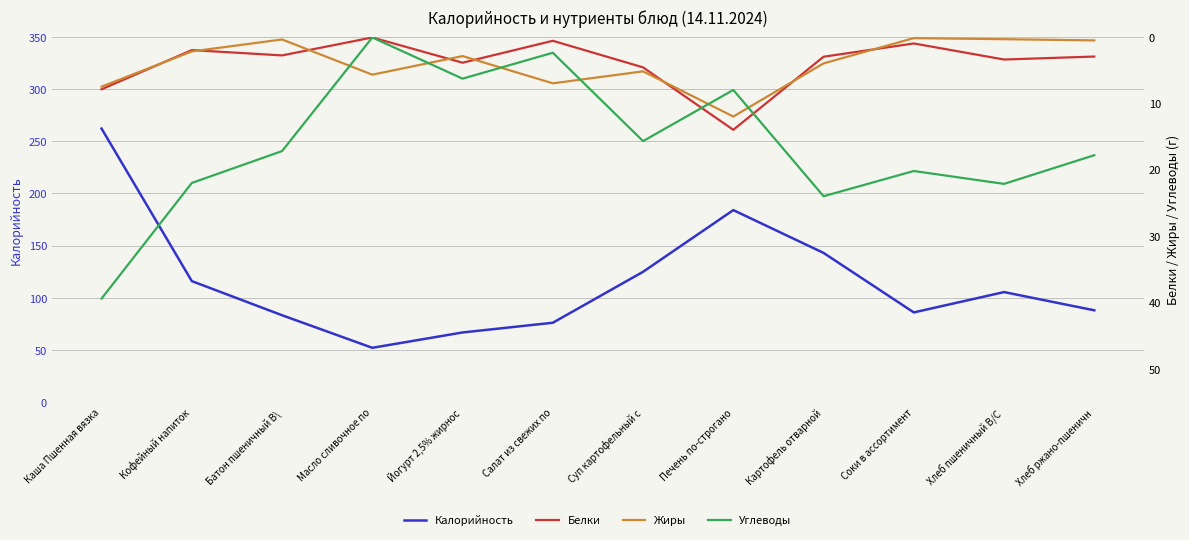

At which label is Углеводы closest to 19?

Хлеб ржано-пшеничн